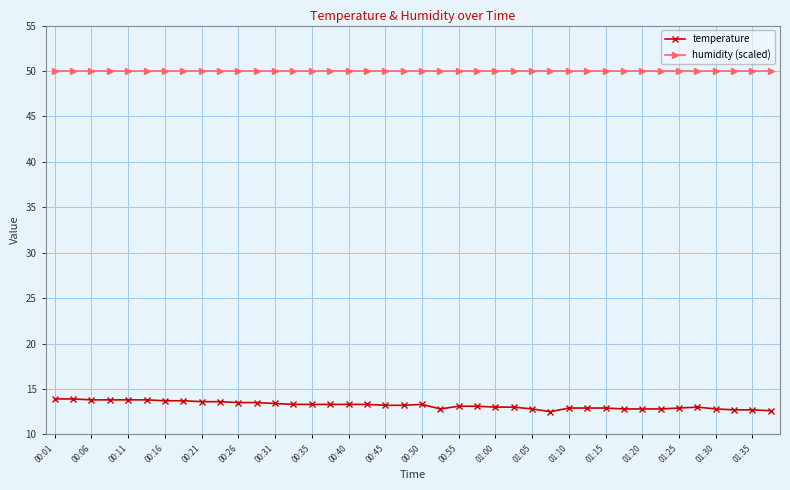

Which series has the largest range (max minus min)?

temperature